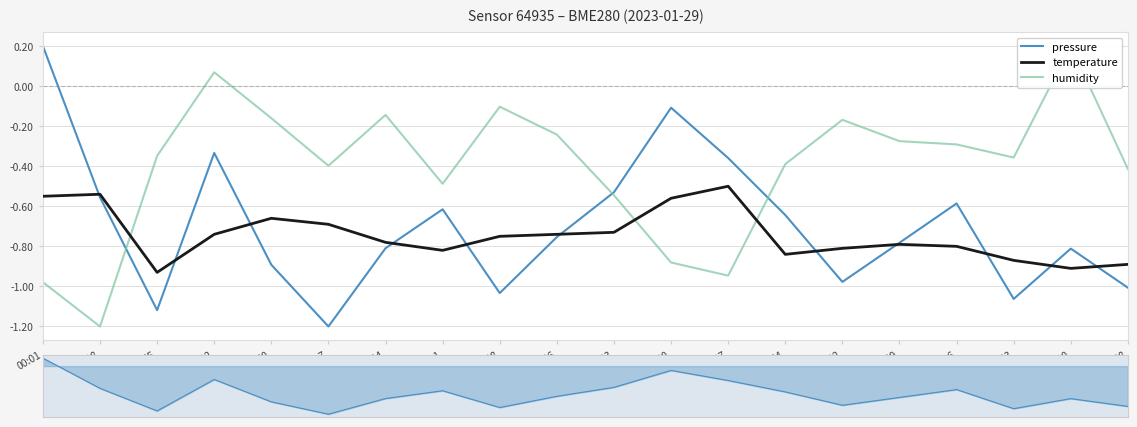

What is the label of the 6th point from the right?

06:22